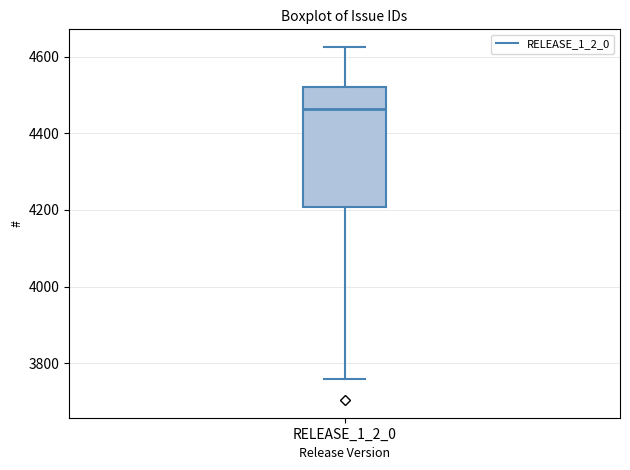

Where does the lower whisker of the box for RELEASE_1_2_0 end on the y-axis? The values are not printed on the chart, so give them approximately, as read against the axis.

3760